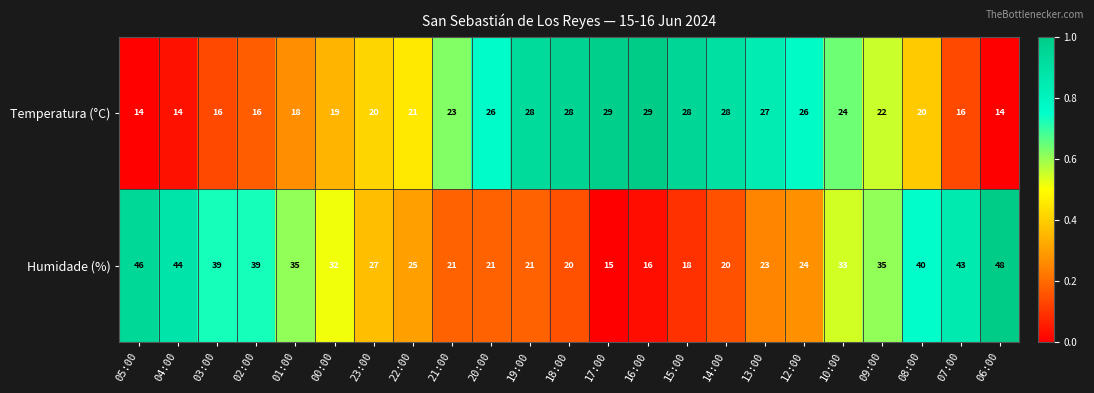

Which series has the largest range (max minus min)?

Humidade (%)